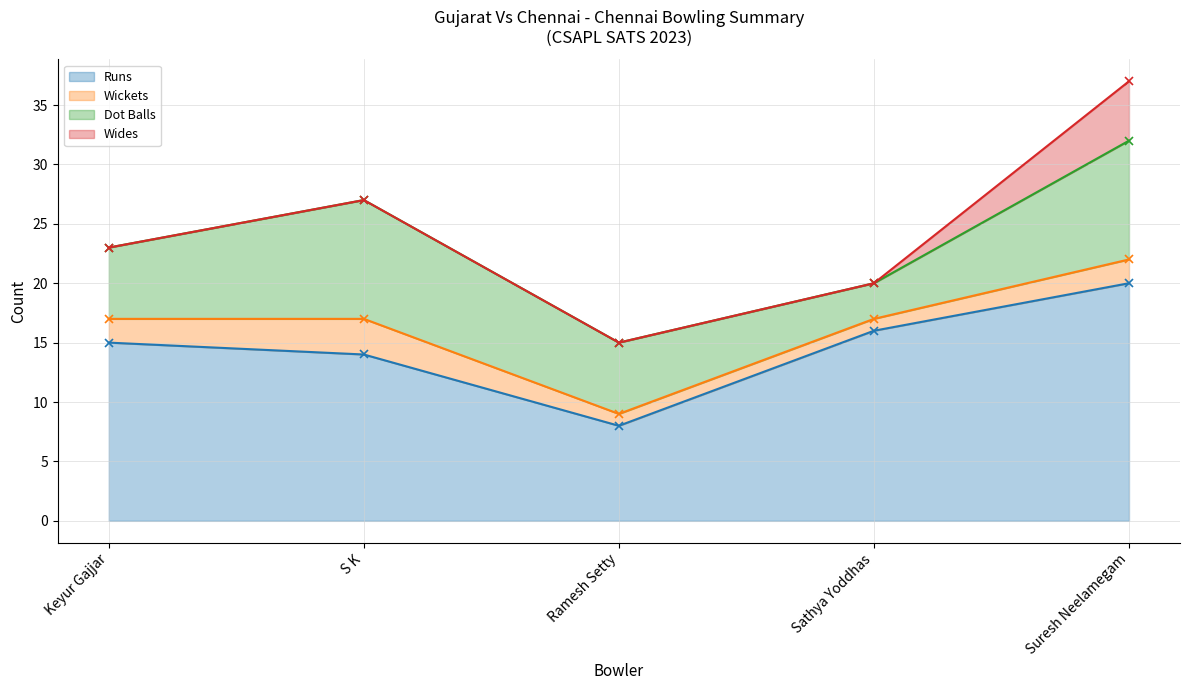

Is the value of Wickets at S K greater than the value of Wides at S K?

Yes